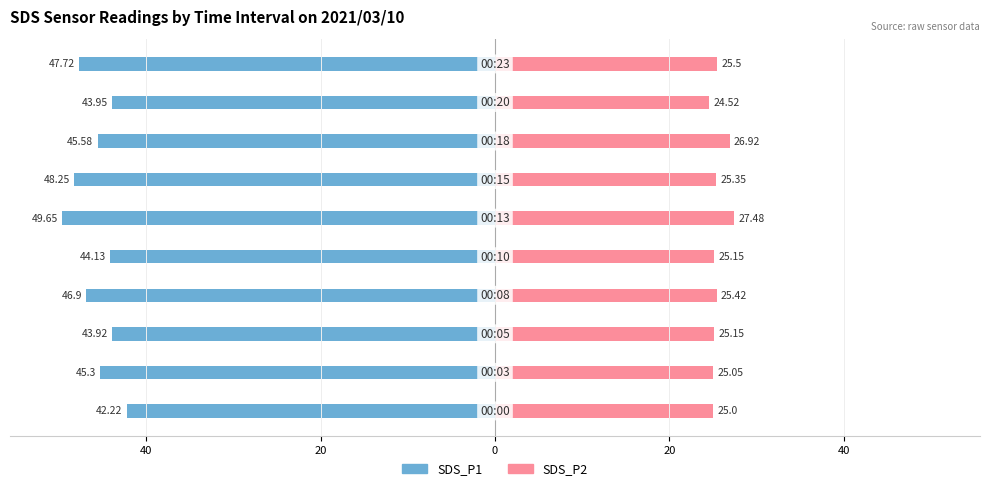

Are the bars grouped side by side (vs. stacked)?

Yes